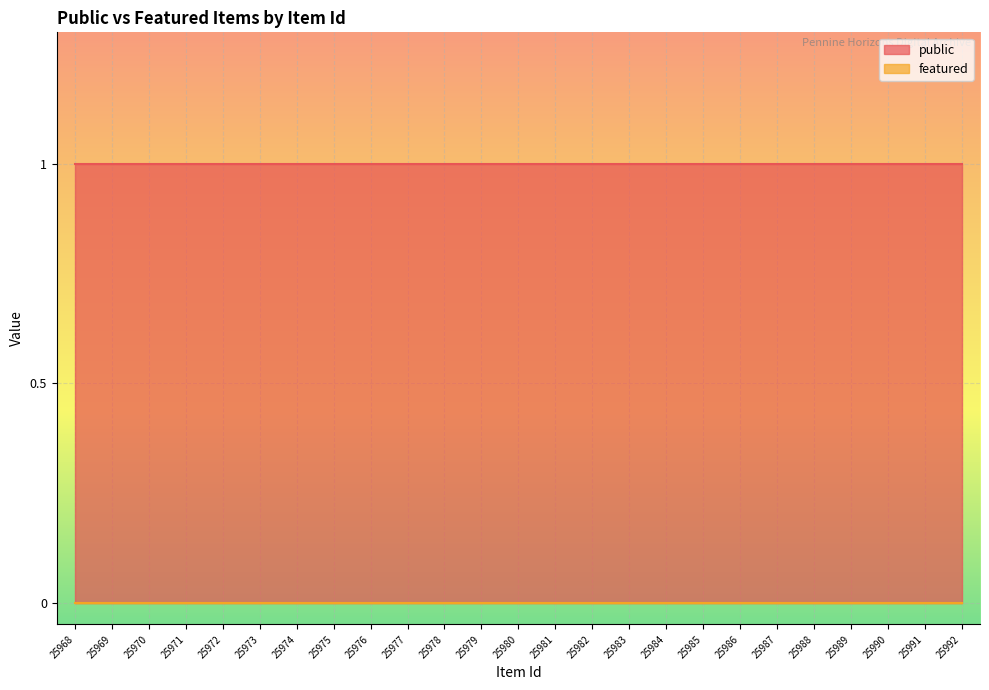

At which category is the sum across all series the highest?

25968